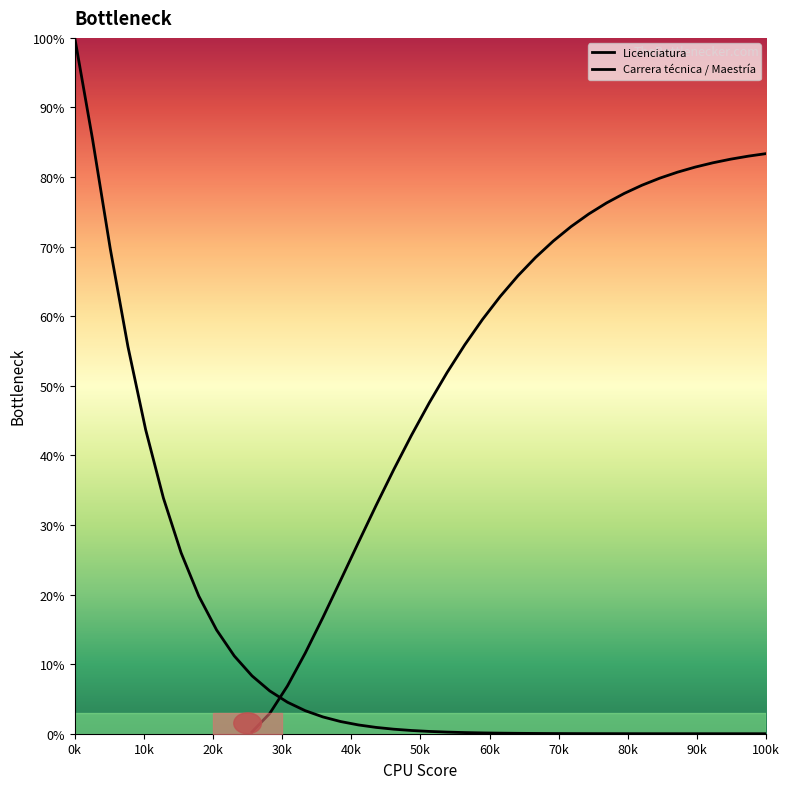

Count the number of data series in this chart.

2